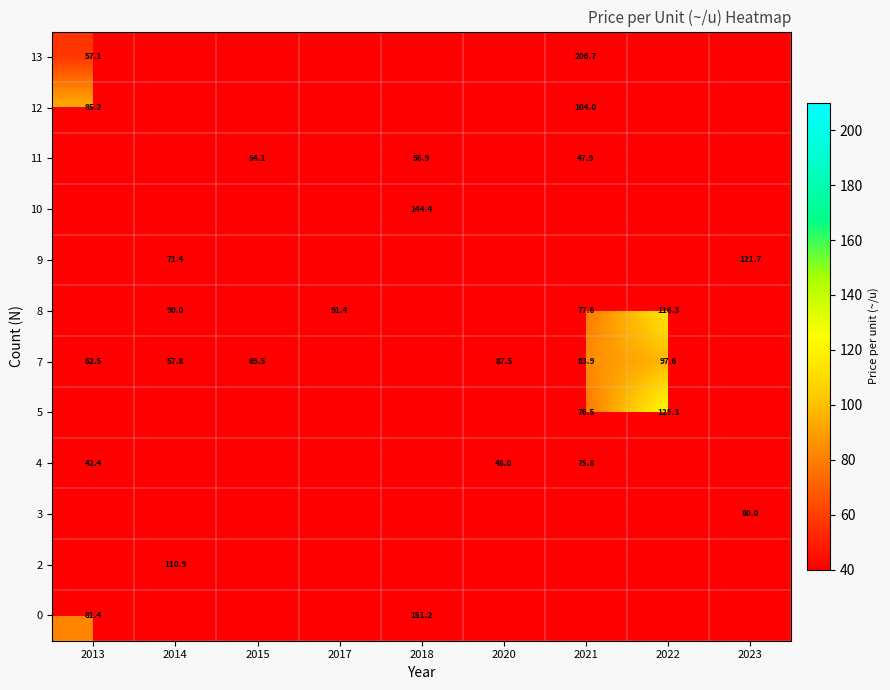

Is the value of 8 at 2017 greater than the value of 7 at 2021?

Yes